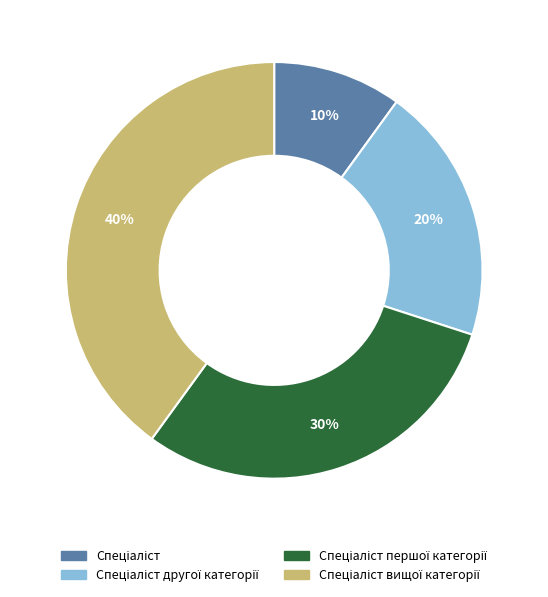

Is there a majority slice in this chart?

No